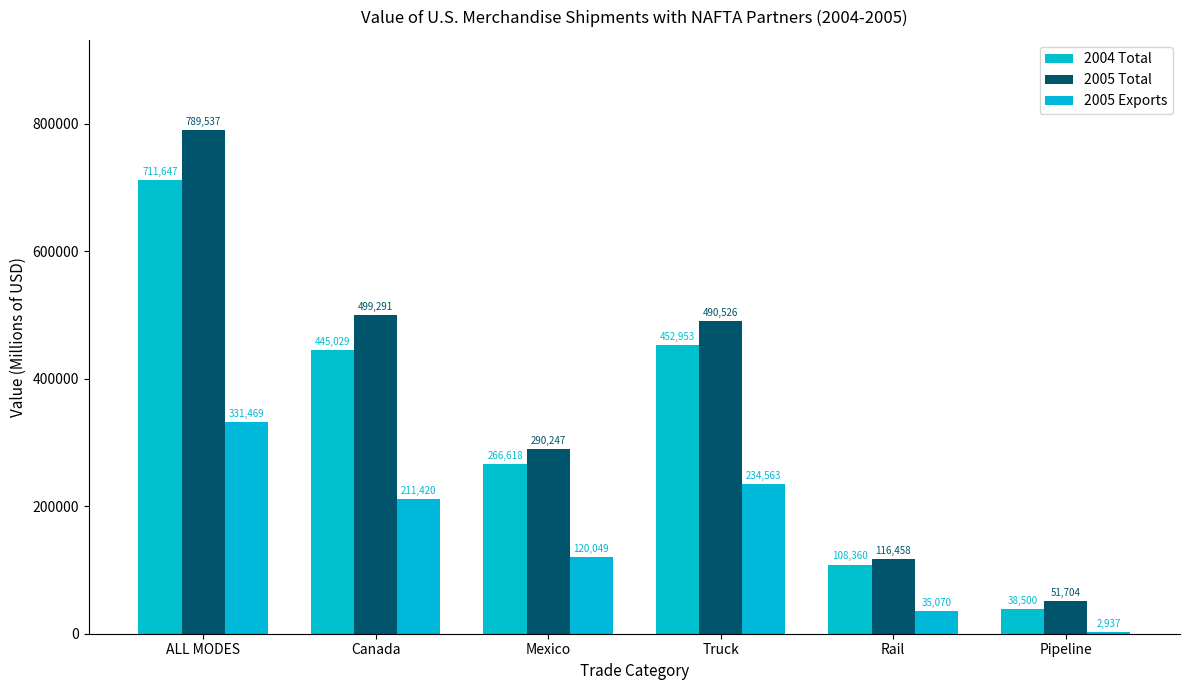

What is the maximum value shown in the chart?

789537